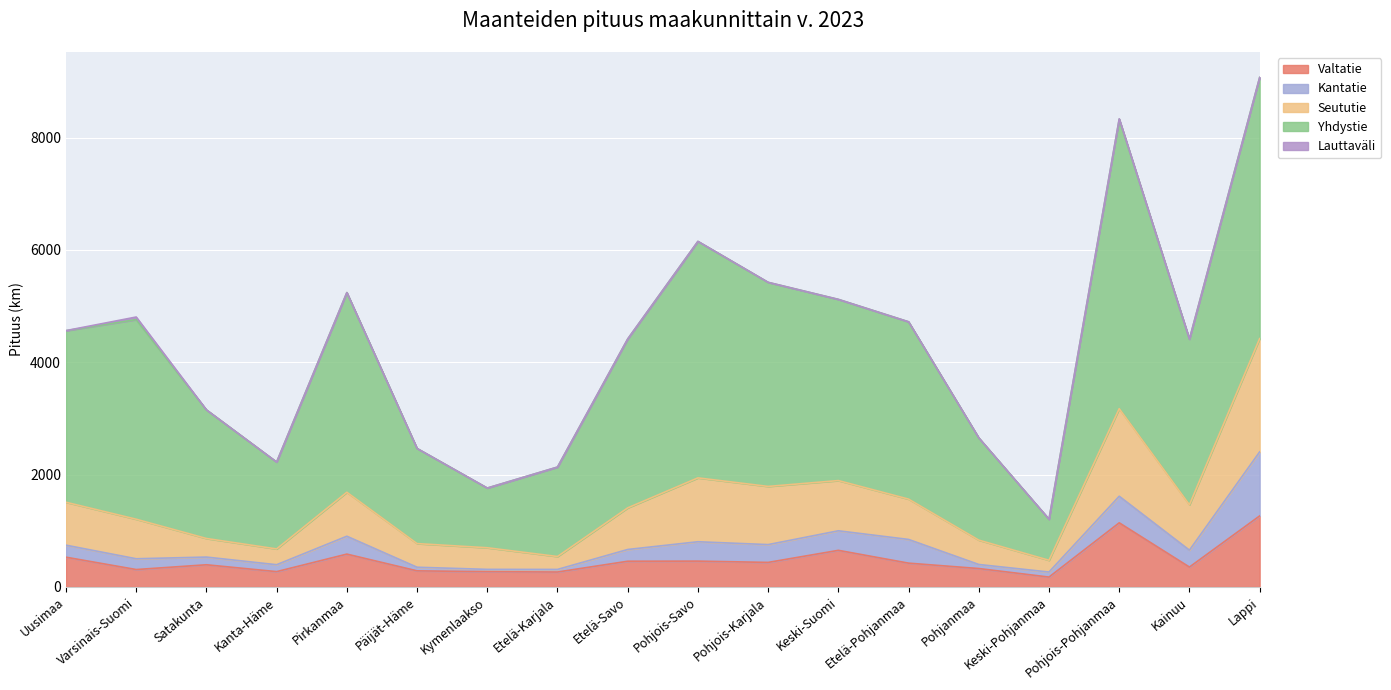

The value of Seututie at Pohjanmaa is 630. True or false?

False